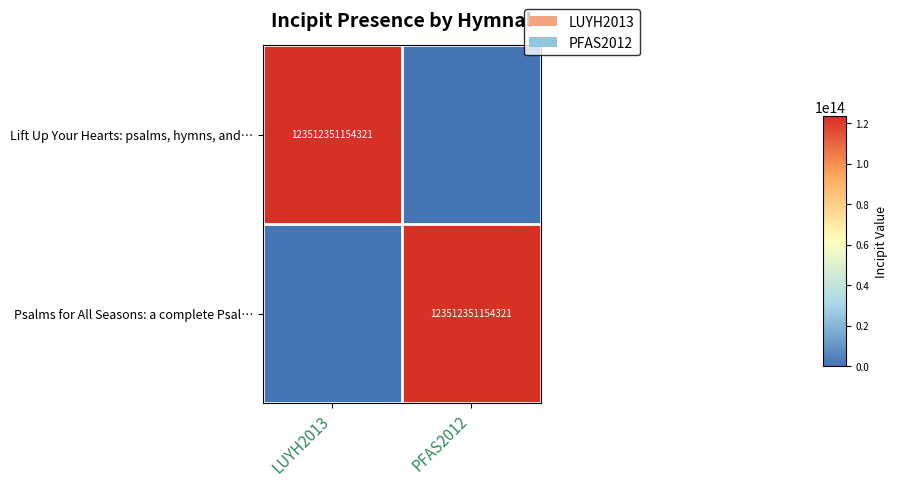

The Lift Up Your Hearts: psalms, hymns, and… series shows 48304550685596 at LUYH2013. True or false?

False